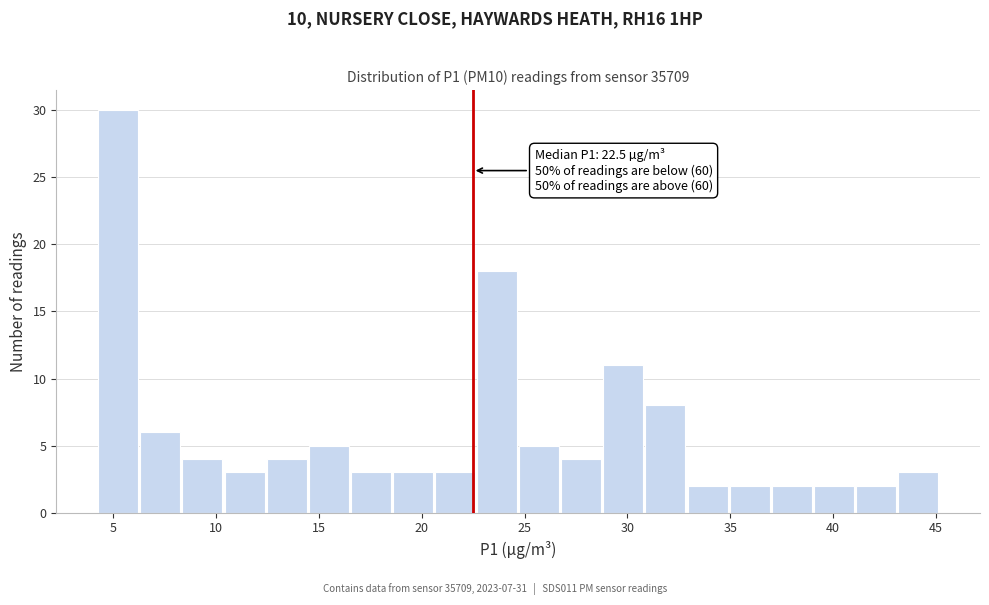

Which range on the x-axis has the tallest bar?

4.5 to 6.5